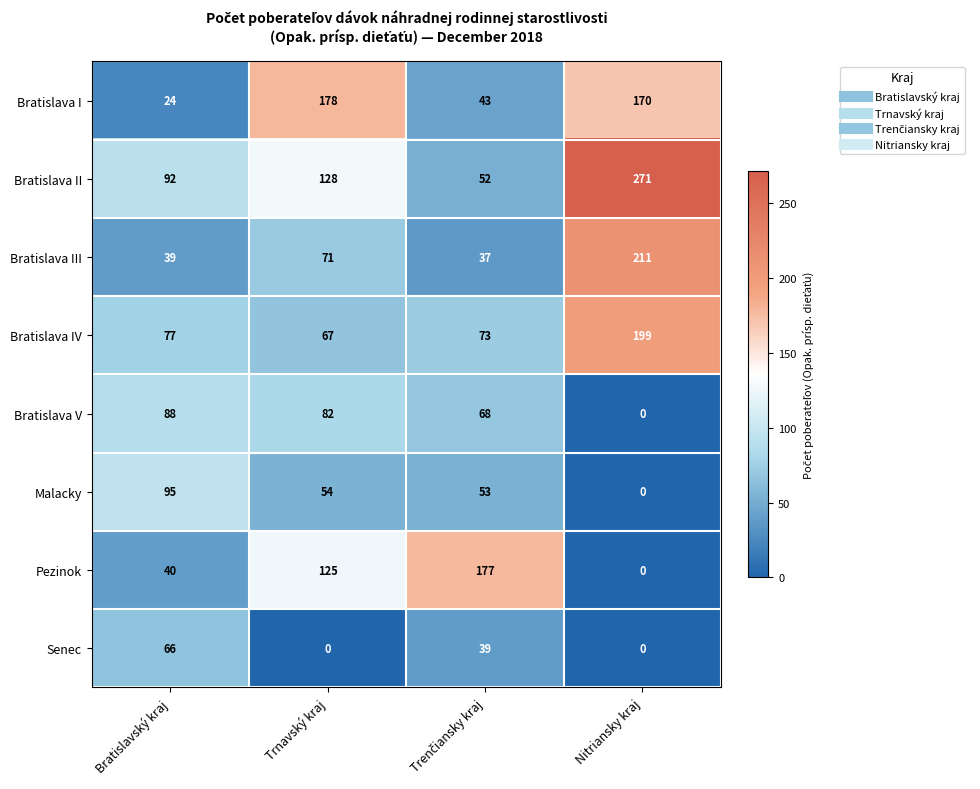

At Bratislavský kraj, list the series in order from largest to smallest.

Malacky, Bratislava II, Bratislava V, Bratislava IV, Senec, Pezinok, Bratislava III, Bratislava I